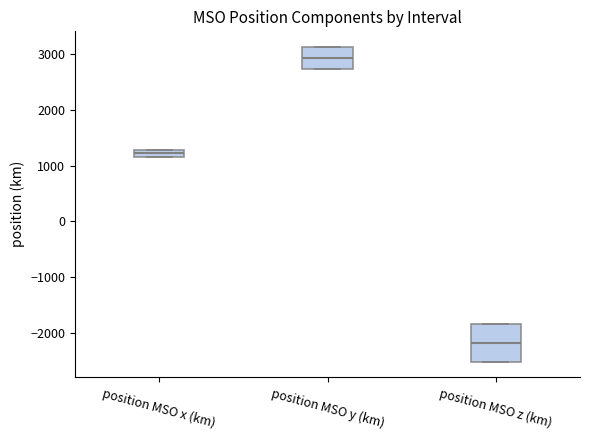

Where is the upper edge of the box for position MSO z (km) on the y-axis? The values are not printed on the chart, so give them approximately, as read against the axis.

-1800